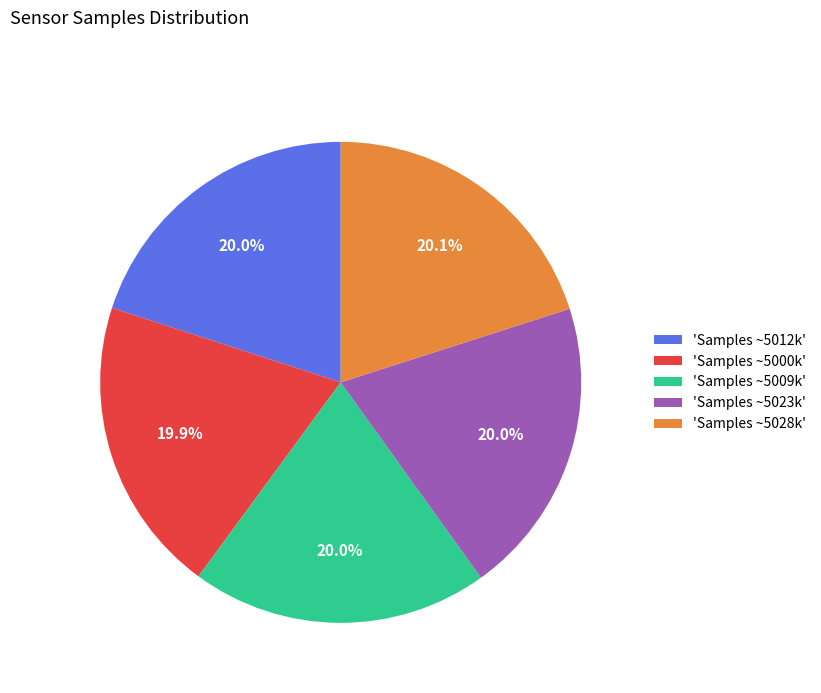

Approximately how many times larger is the value at 'Samples ~5000k' compared to 'Samples ~5028k'?

1.0